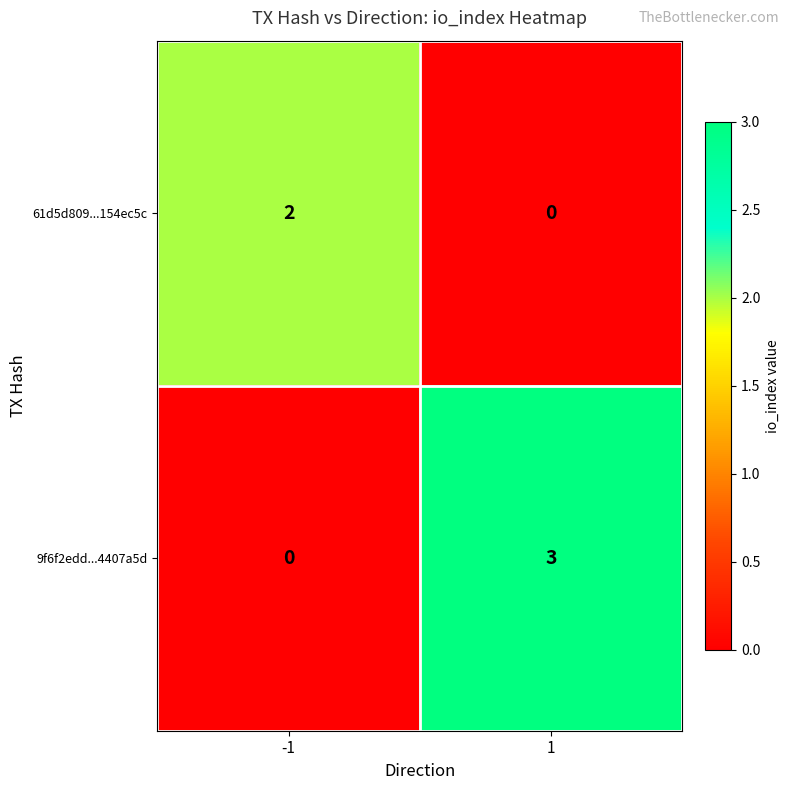

At which category is the sum across all series the highest?

1